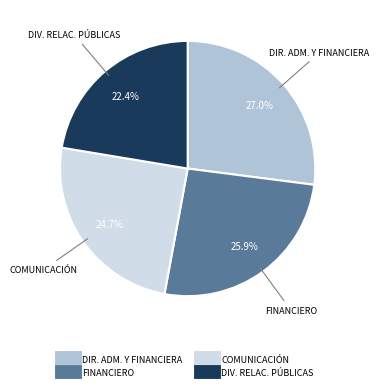

Is there a majority slice in this chart?

No